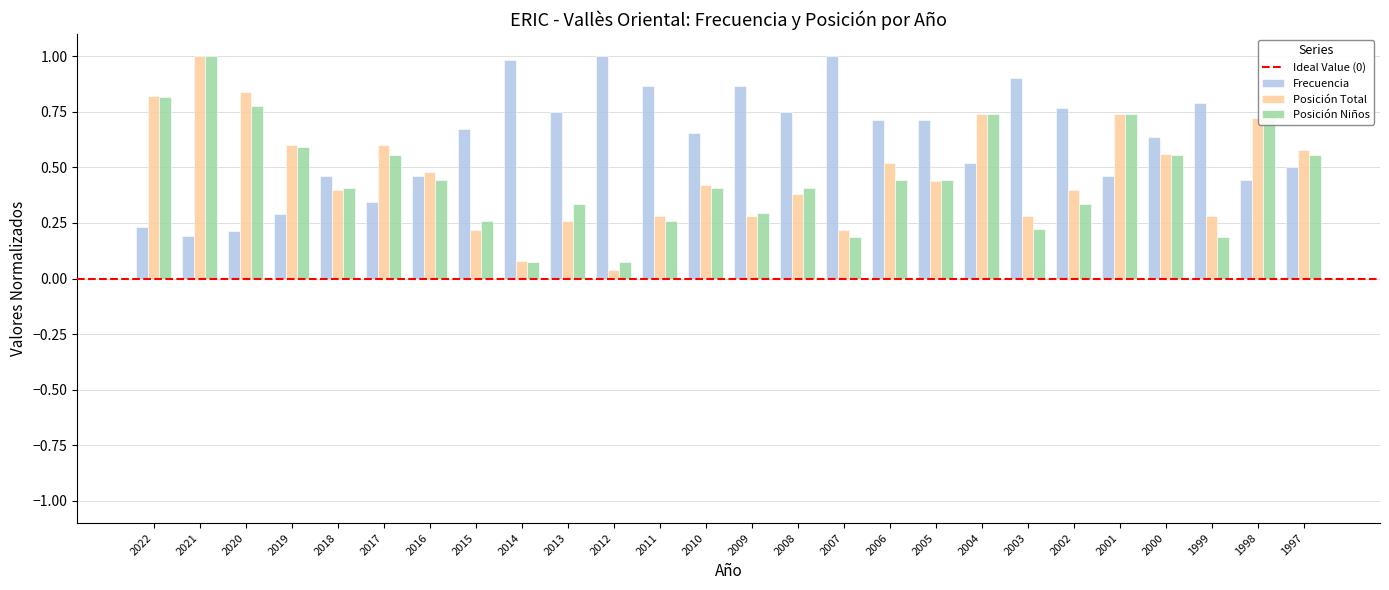

At which label does Posición Niños reach its peak?

2021